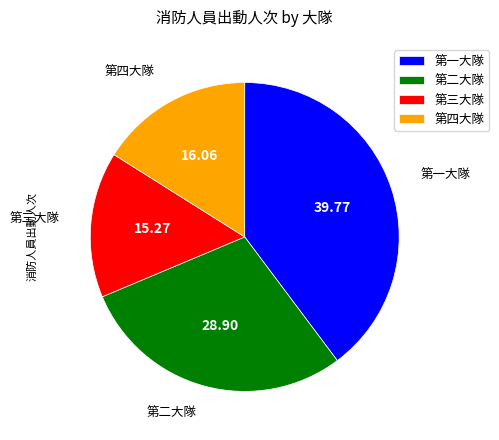

Combined, do 第二大隊 and 第三大隊 account for over 50%?

No